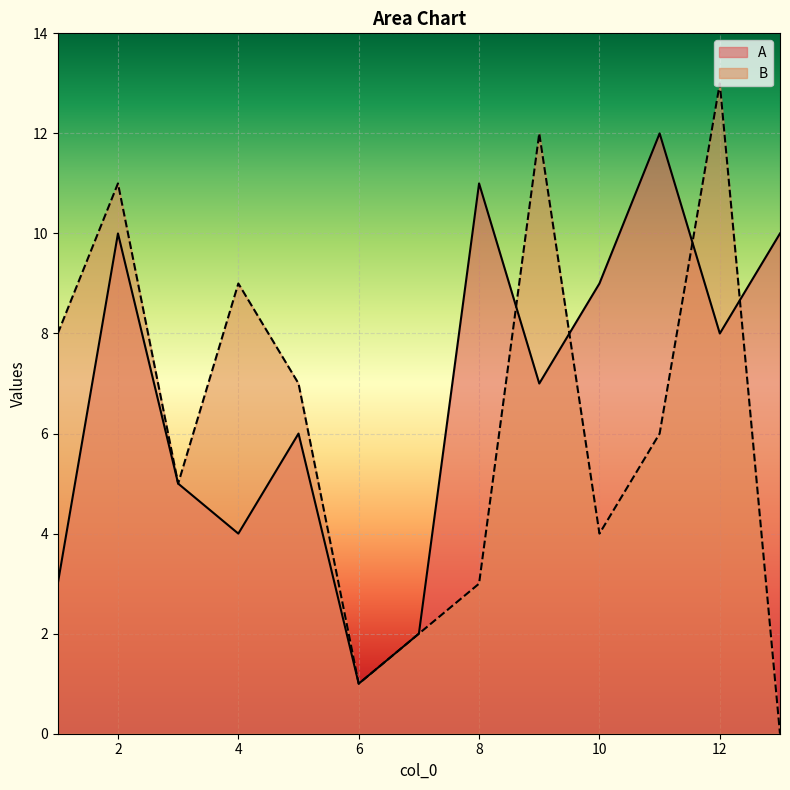

Reading left to right, transcribe all the data shown in this chart.

A: 3	10	5	4	6	1	2	11	7	9	12	8	10
B: 8	11	5	9	7	1	2	3	12	4	6	13	0